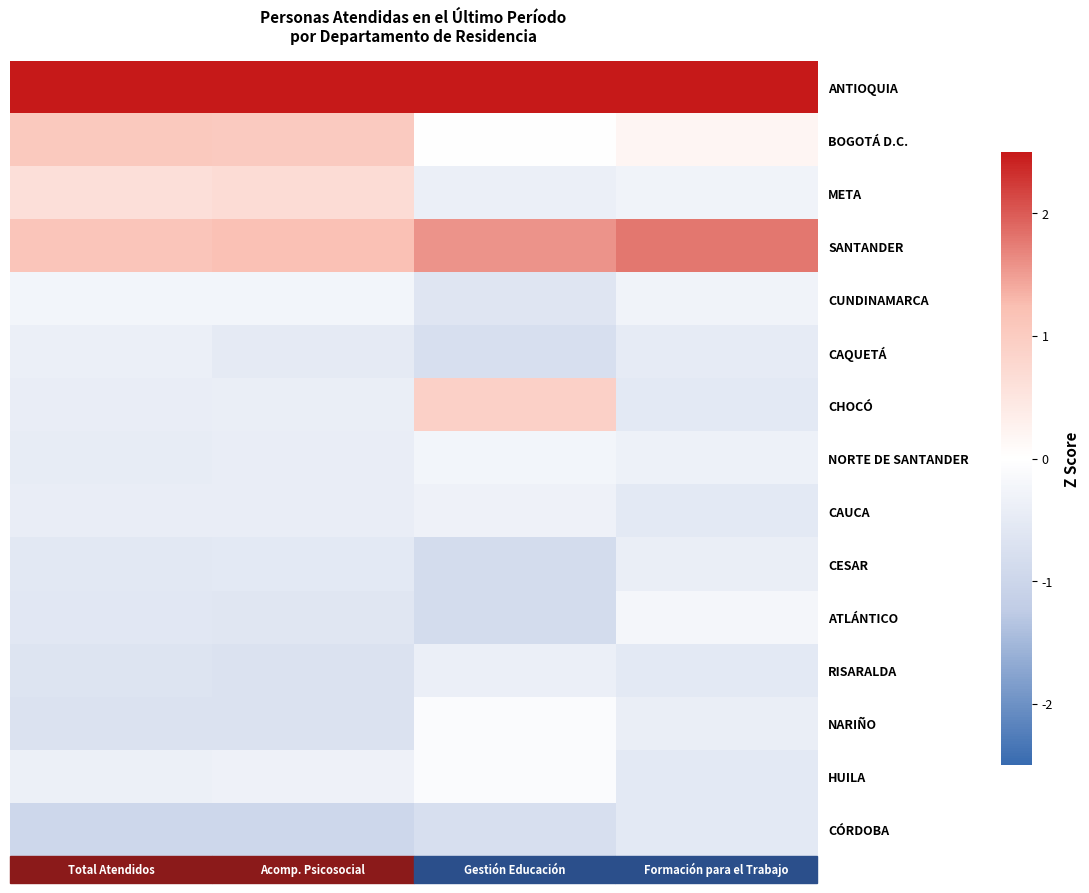

Count the number of data series in this chart.

15